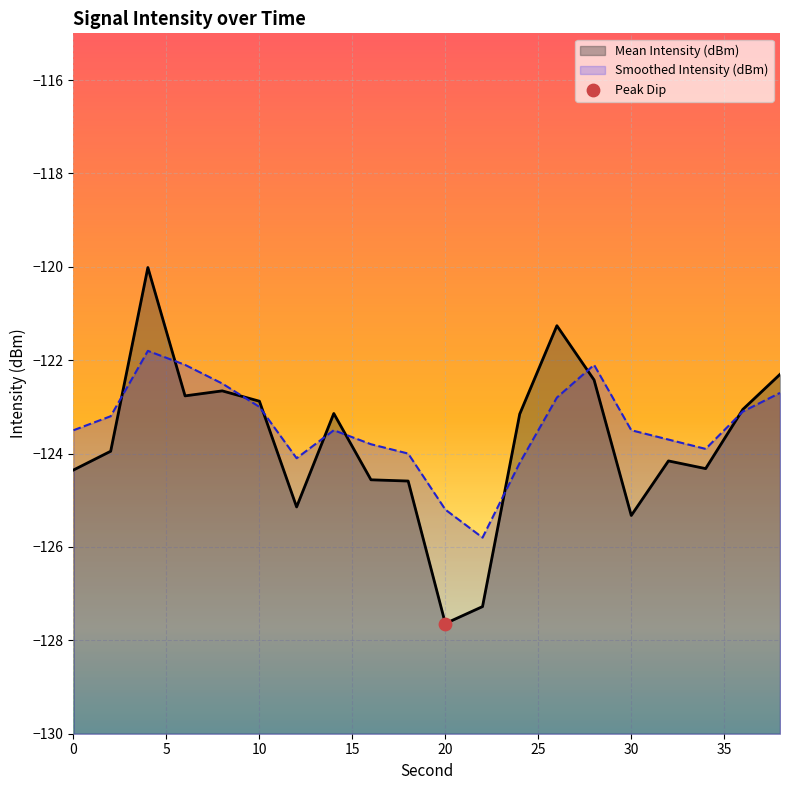

Which series has the largest Y range (max minus min)?

Mean Intensity (dBm)